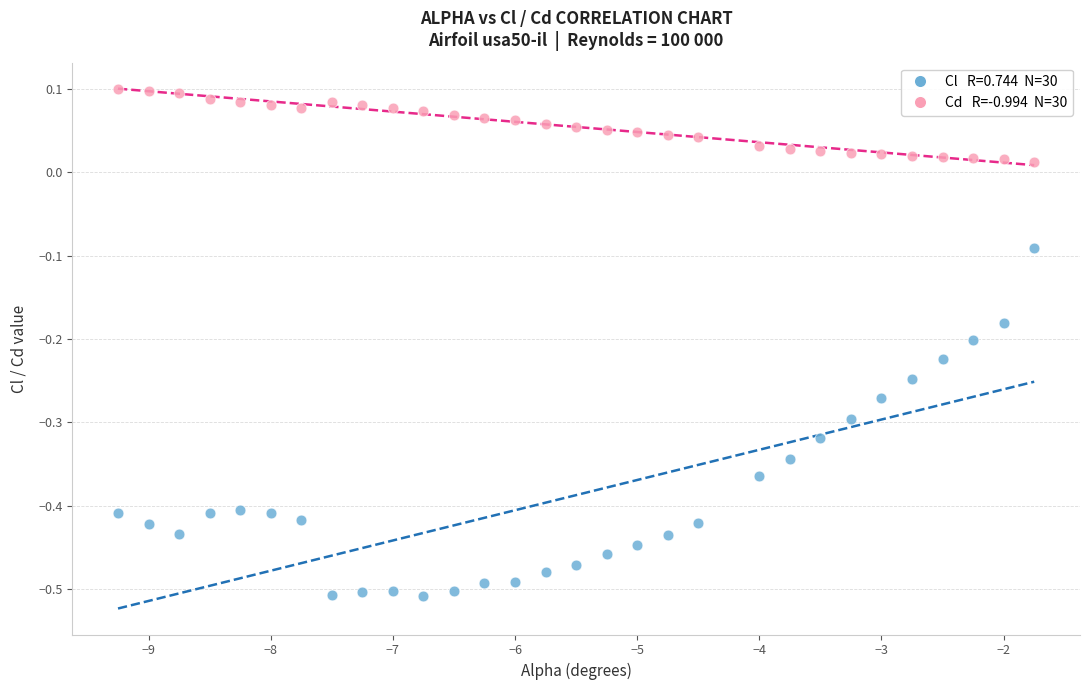

Across all data points, what is the range of Y values (max minus min)?

0.6